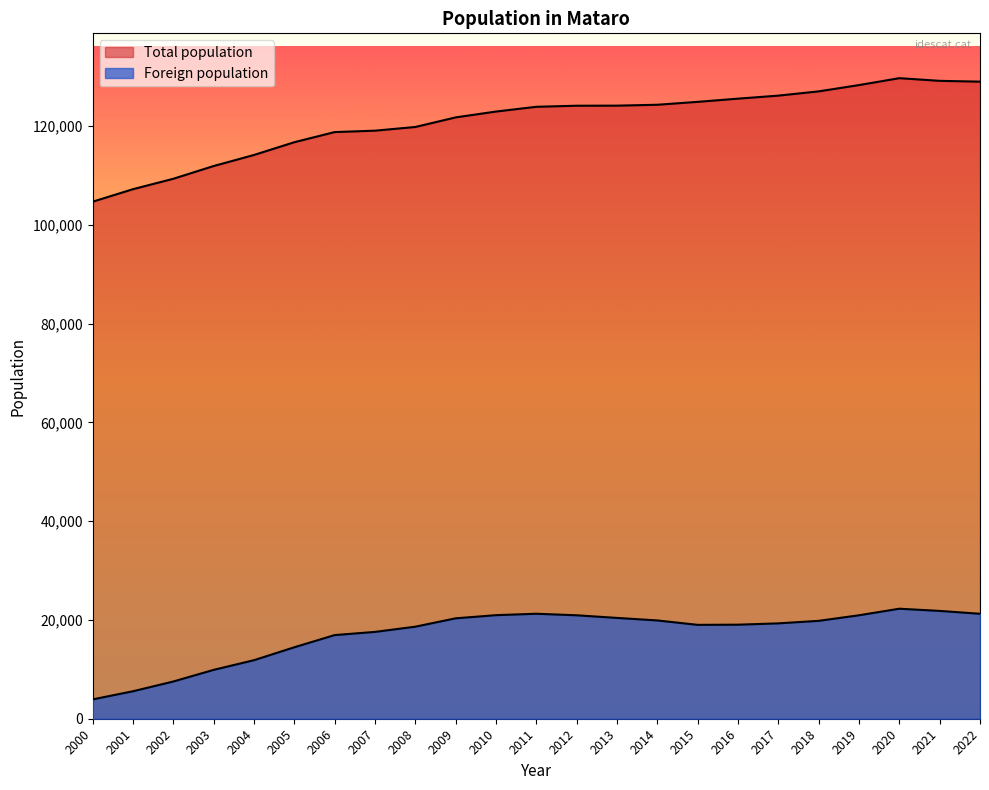

How many interior local valleys does the Foreign population series have?

1